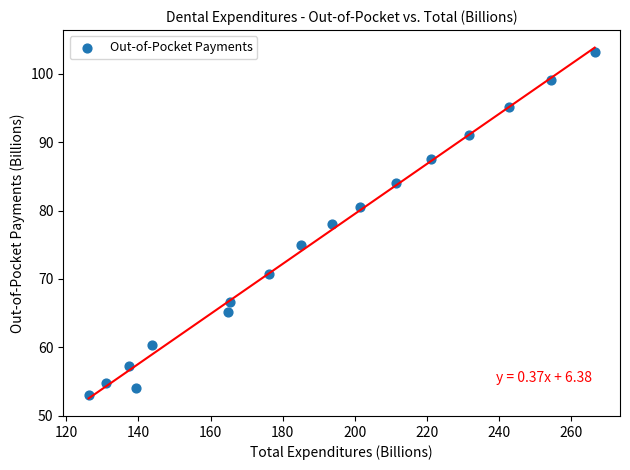

What is the range of Y values (max minus min)?

50.2